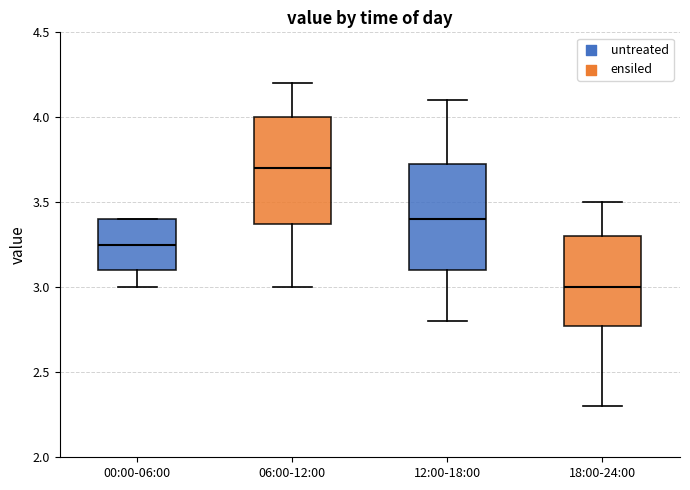

Which box's median line is the highest?

06:00-12:00